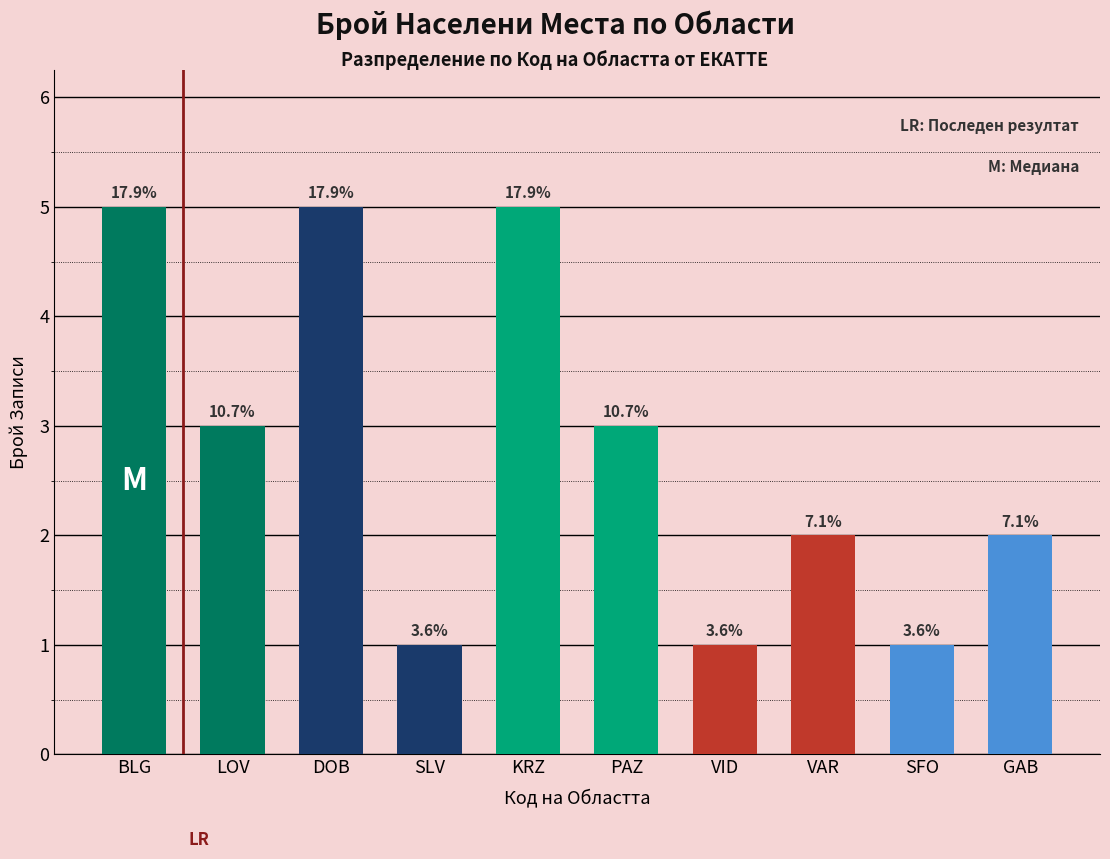

What is the maximum value shown in the chart?

5